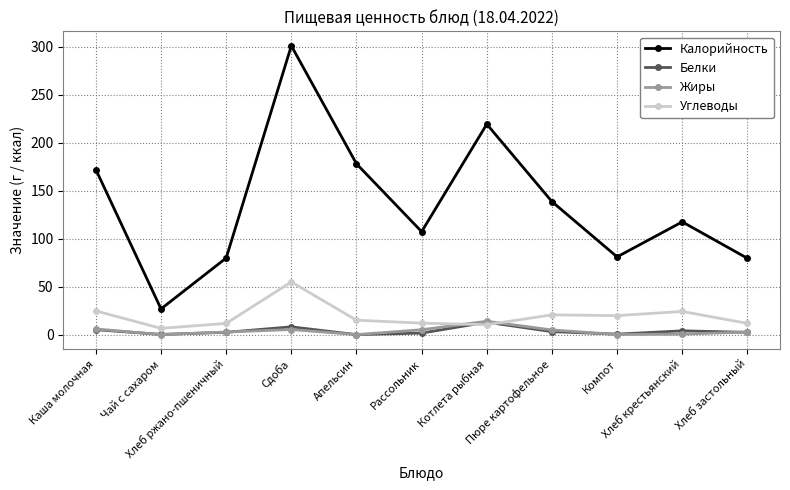

True or false: Белки has more than 0 interior local peaks.

True